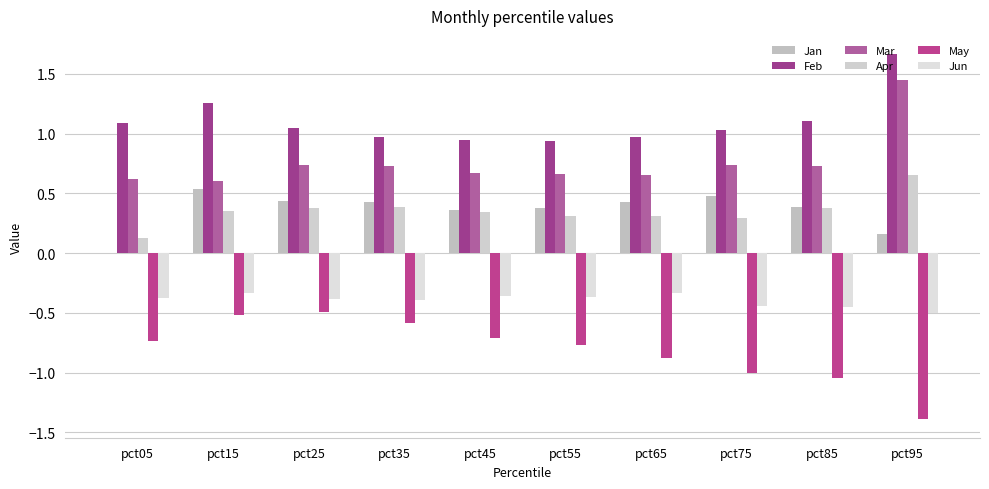

Reading right to left, transcribe all the data shown in this chart.

Jan: 0.2	0.4	0.5	0.4	0.4	0.4	0.4	0.4	0.5	0.0
Feb: 1.7	1.1	1.0	1.0	0.9	0.9	1.0	1.0	1.3	1.1
Mar: 1.4	0.7	0.7	0.7	0.7	0.7	0.7	0.7	0.6	0.6
Apr: 0.7	0.4	0.3	0.3	0.3	0.3	0.4	0.4	0.4	0.1
May: -1.4	-1.0	-1.0	-0.9	-0.8	-0.7	-0.6	-0.5	-0.5	-0.7
Jun: -0.5	-0.5	-0.4	-0.3	-0.4	-0.4	-0.4	-0.4	-0.3	-0.4